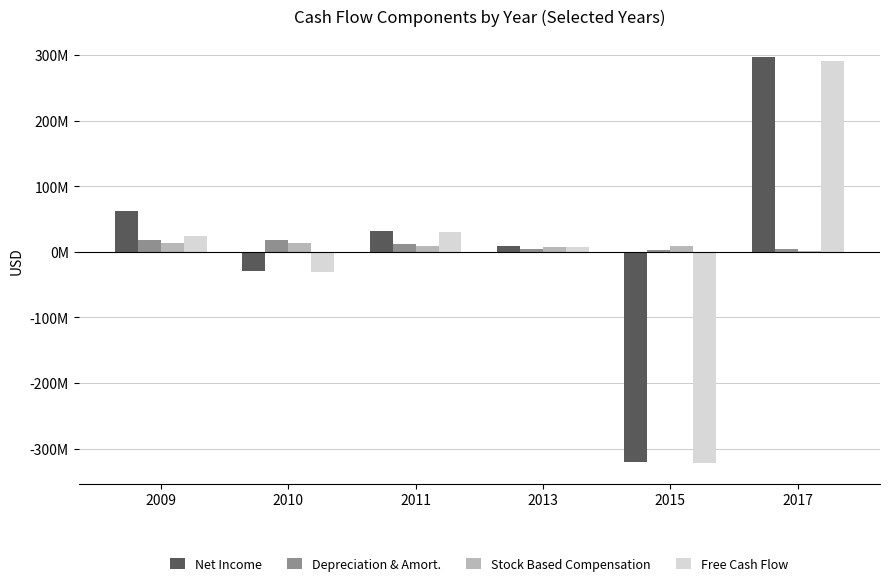

What are all the series names shown in the legend?

Net Income, Depreciation & Amort., Stock Based Compensation, Free Cash Flow